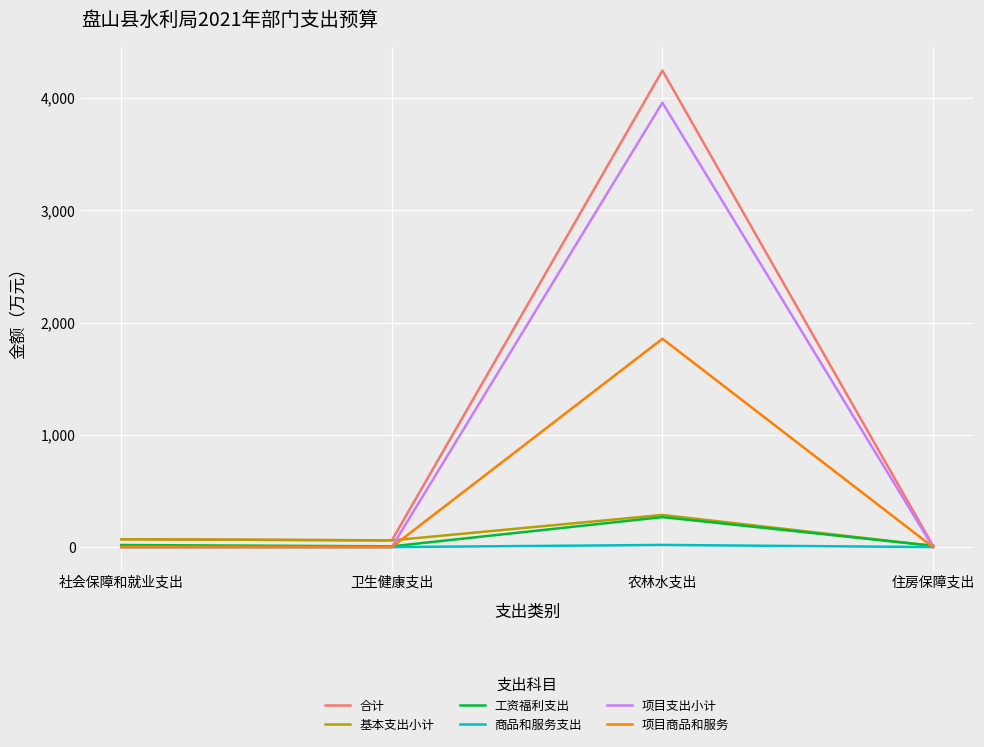

How many interior local peaks does the 基本支出小计 series have?

1